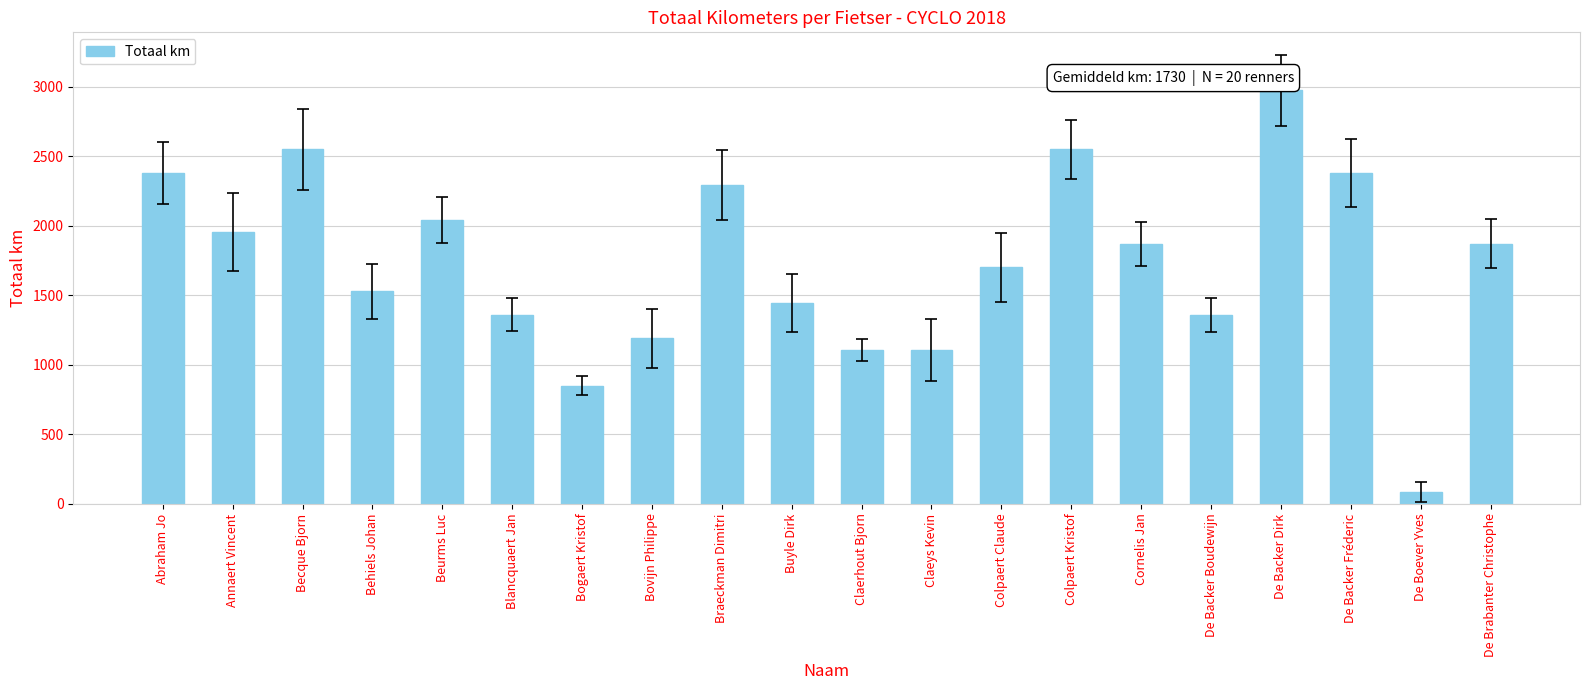

Count the number of categories in the chart.

20